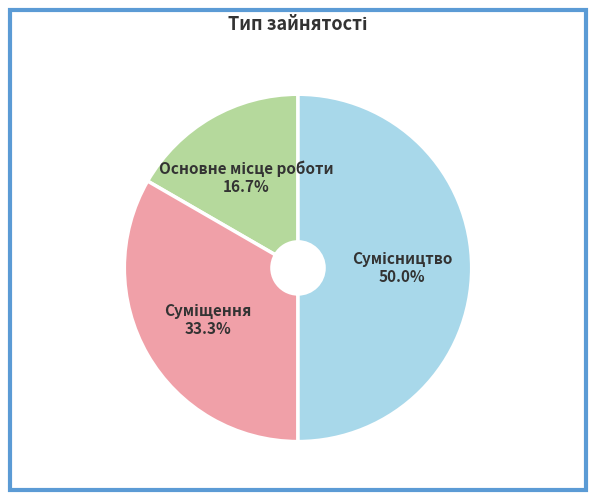

Does Основне місце роботи represent more than half of the total?

No